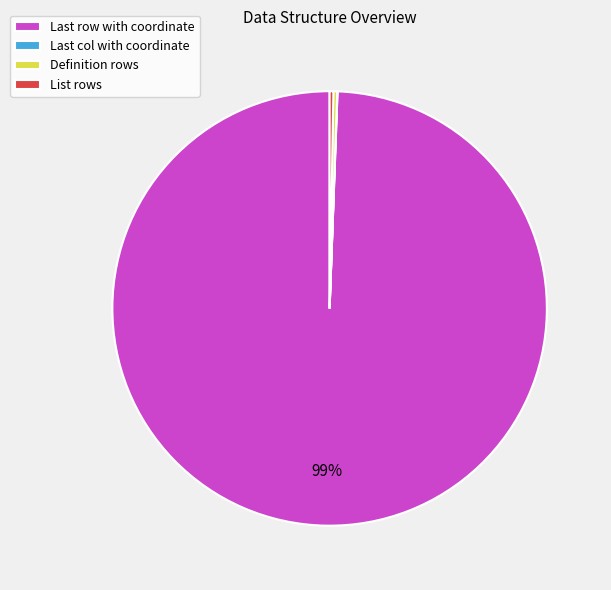

Is it true that Definition rows is 0% of the pie?

True